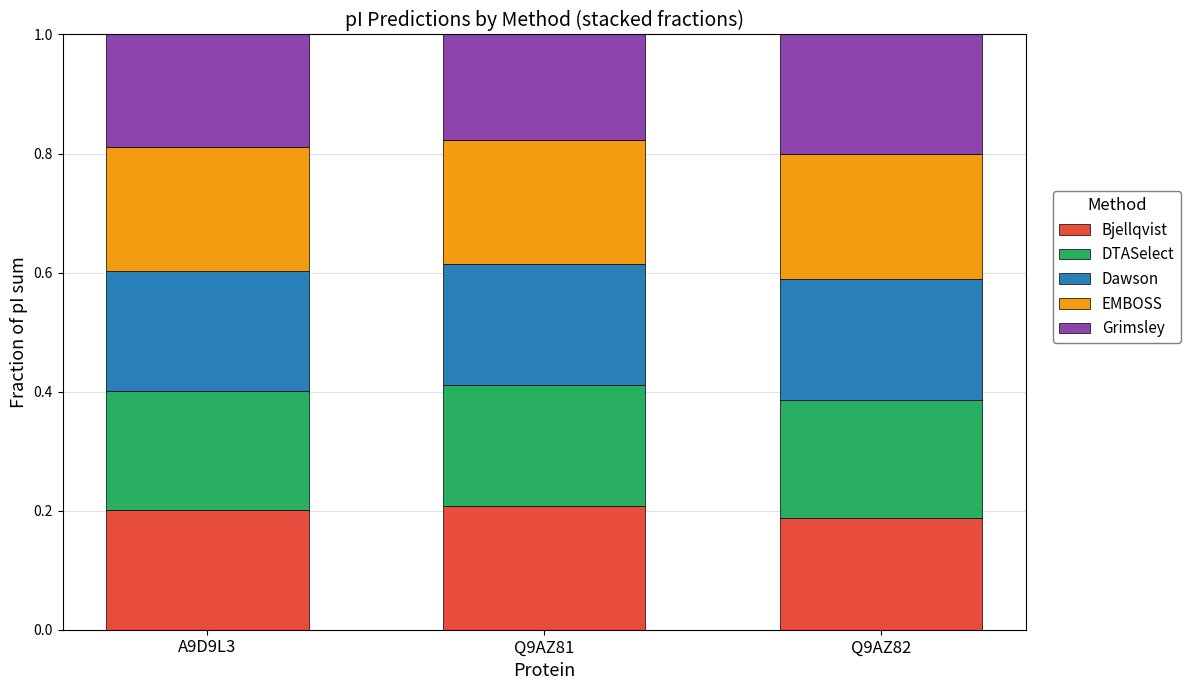

Count the number of data series in this chart.

5